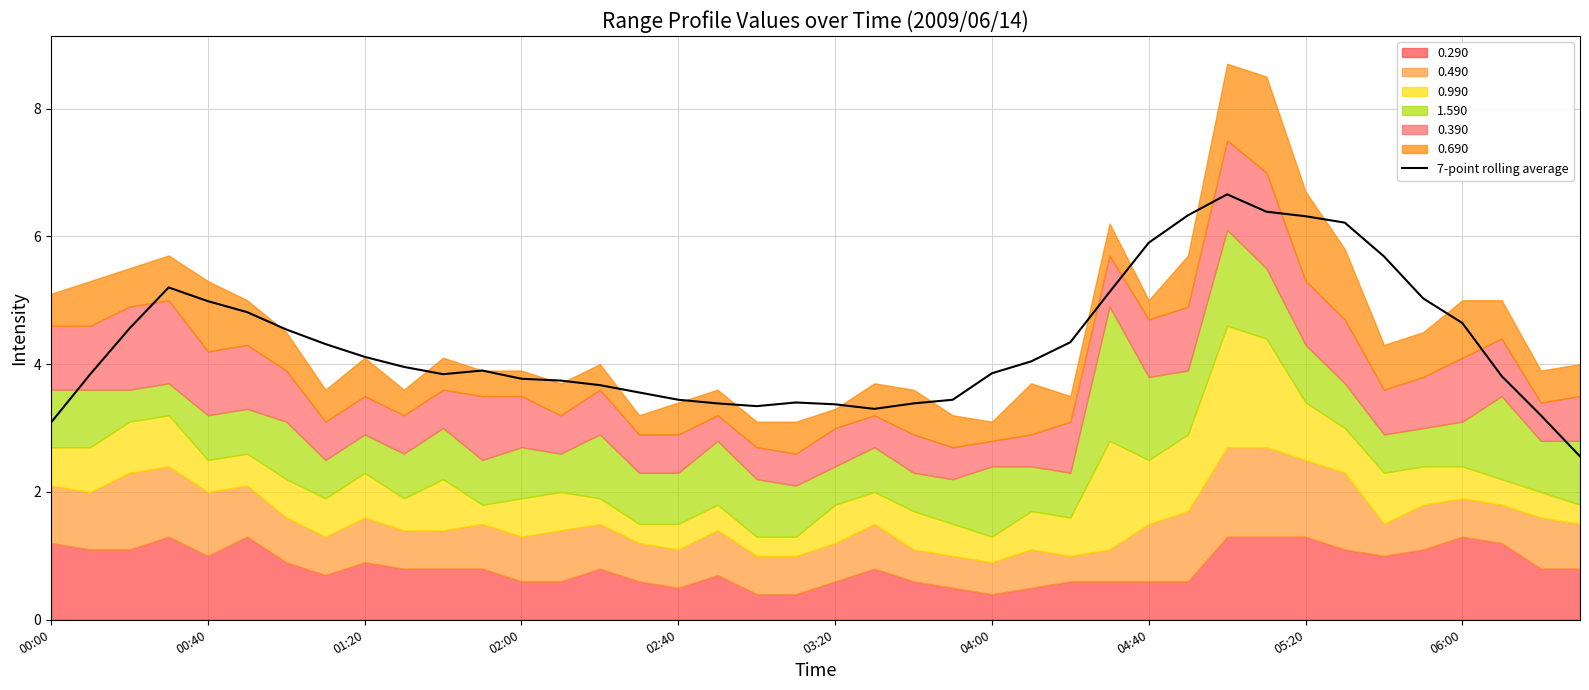

What is the minimum value for 7-point rolling average?

2.6